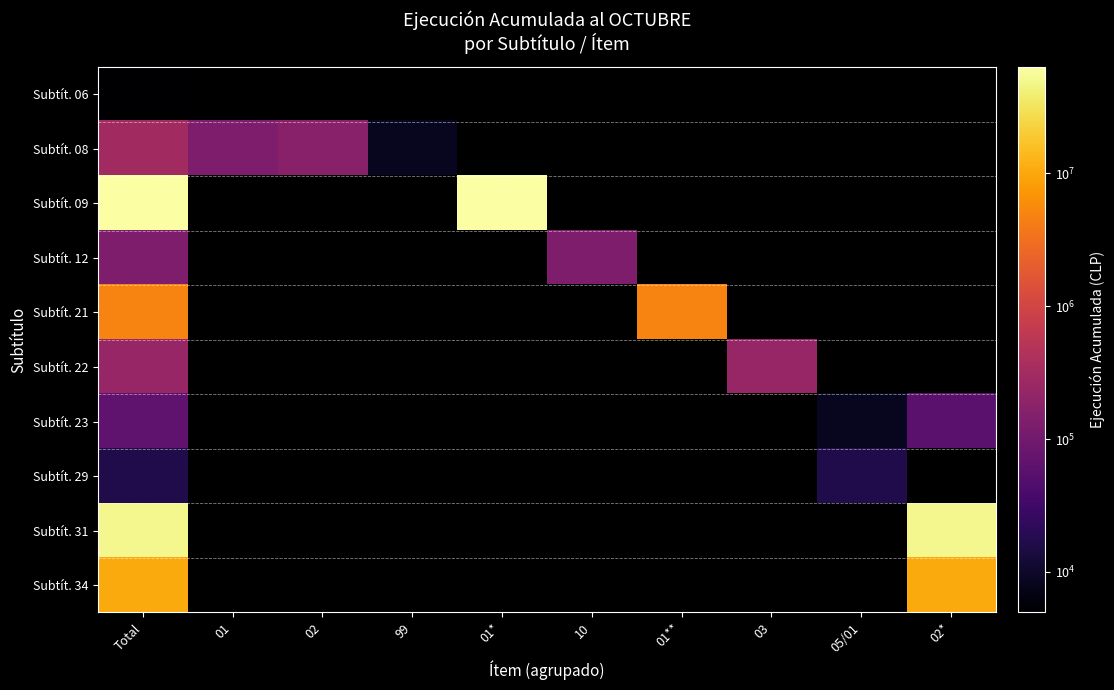

Count the number of categories in the chart.

10